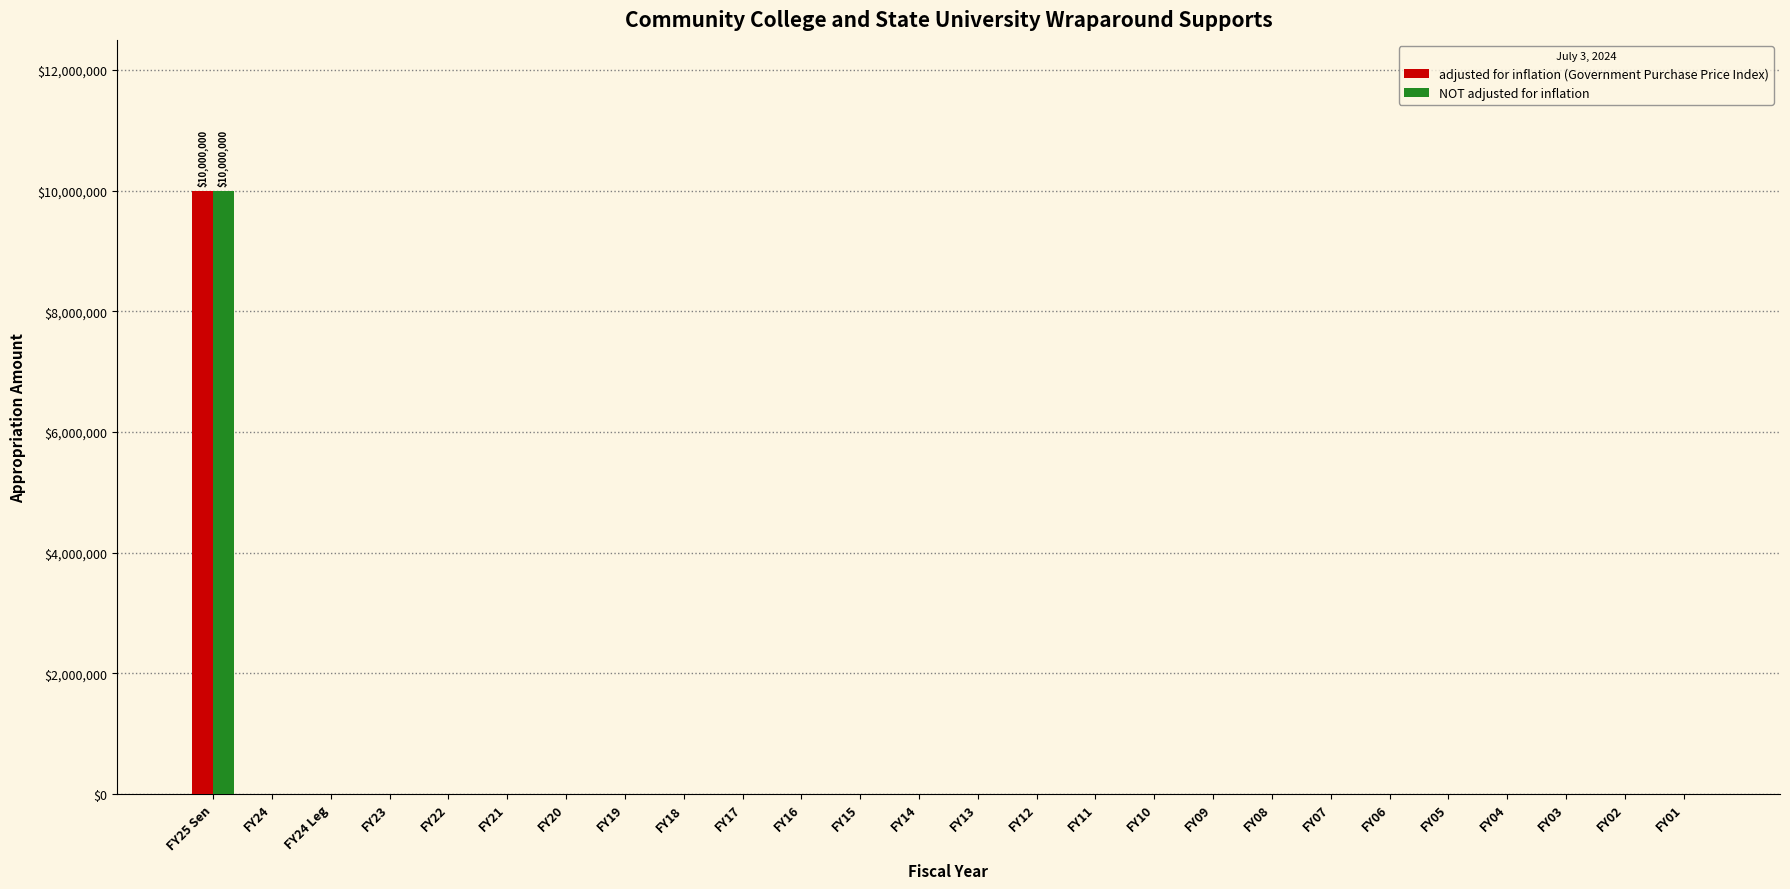

The adjusted for inflation (Government Purchase Price Index) series shows 4247364 at FY18. True or false?

False